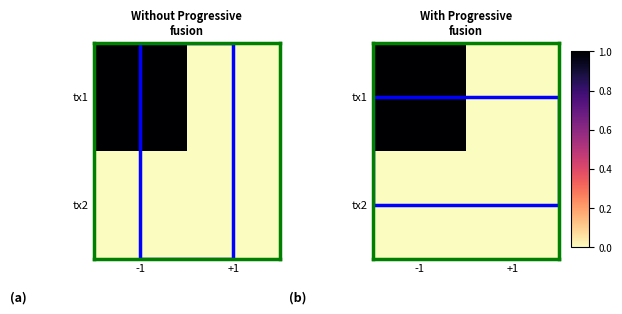

Rank the series by their maximum value, from highest to lowest.

tx1, tx2